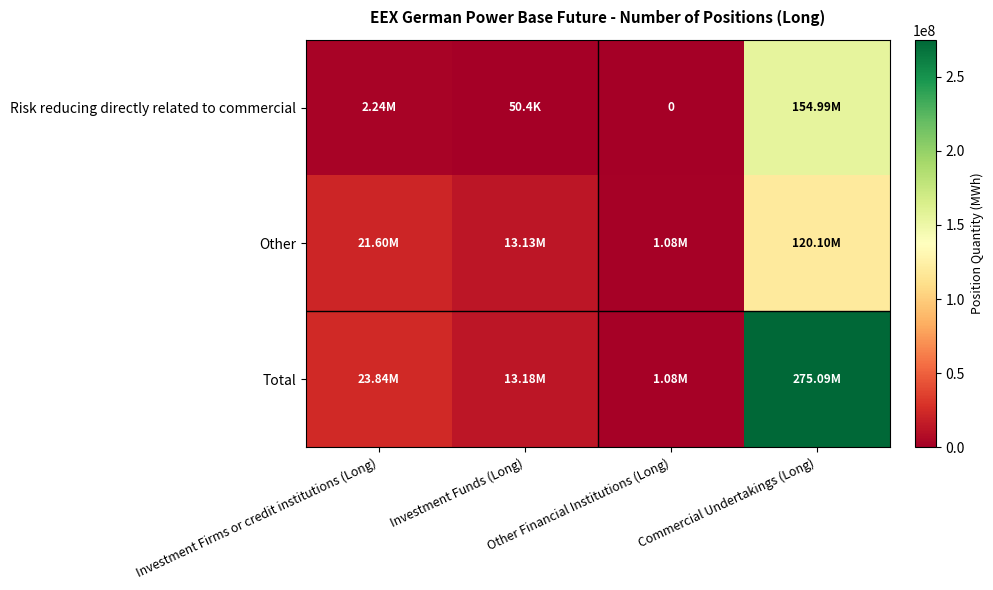

How many data points does each series have?

4